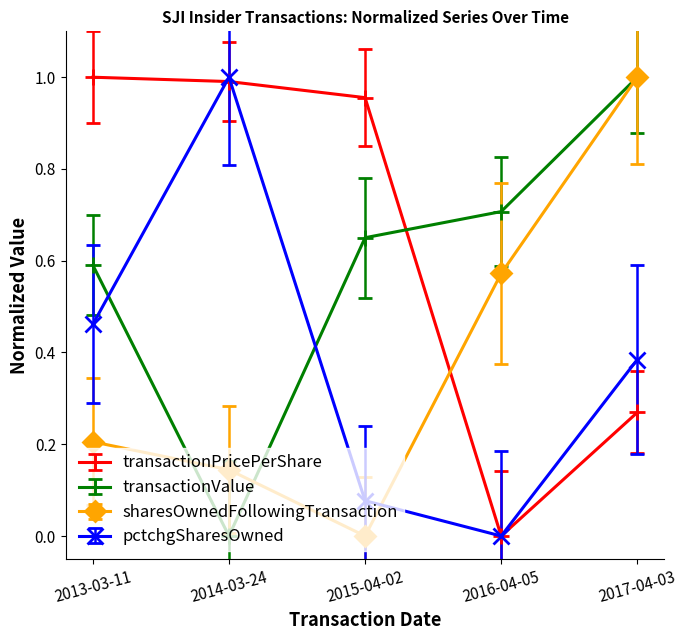

Is it true that sharesOwnedFollowingTransaction equals 0.0 at 2014-03-24?

False